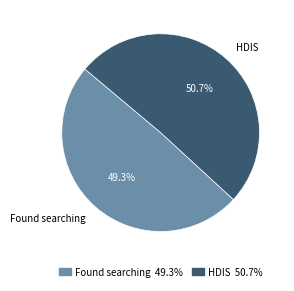

Which category has the biggest portion of the pie?

HDIS